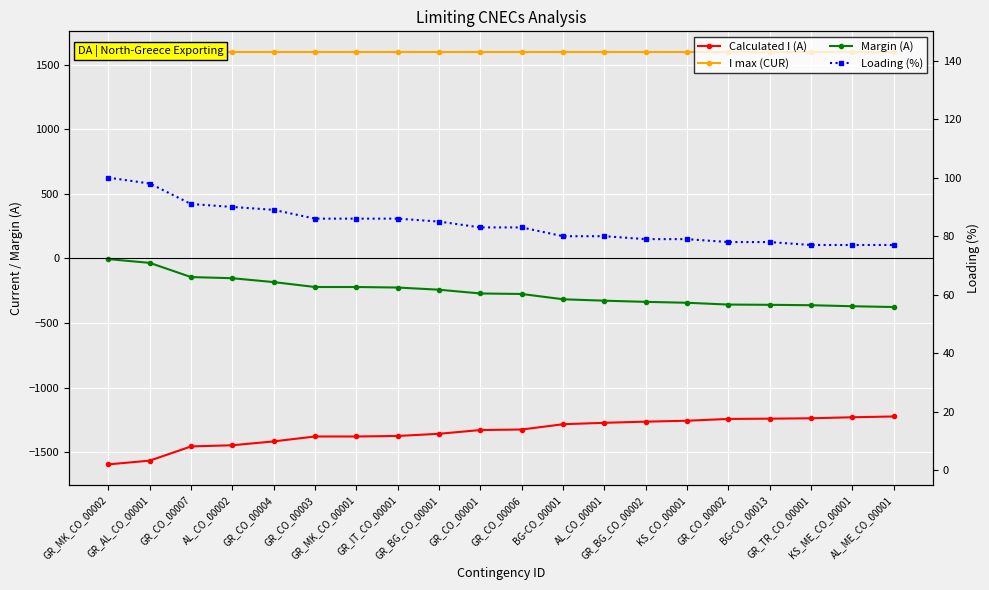

What are all the series names shown in the legend?

Calculated I (A), I max (CUR), Margin (A), Loading (%)